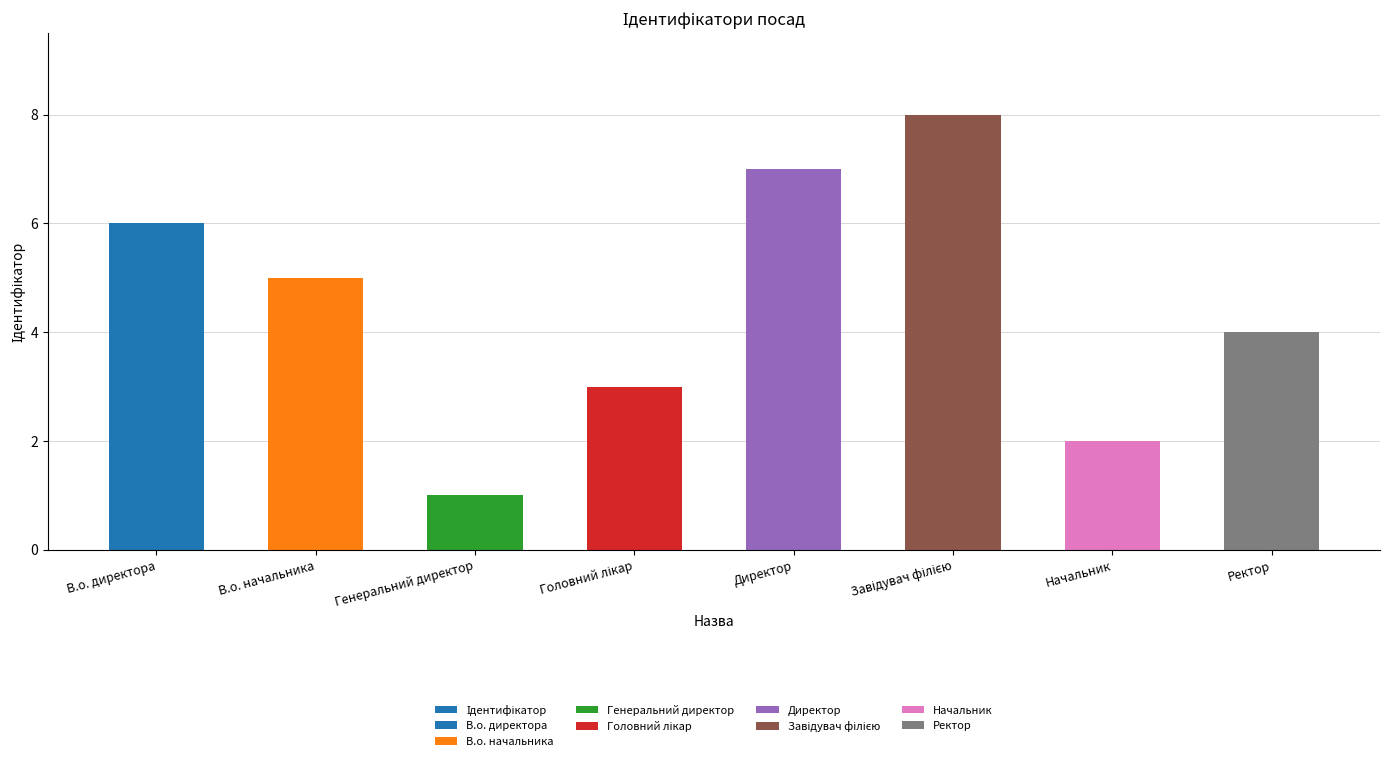

What is the value of the 3rd bar from the left?

1